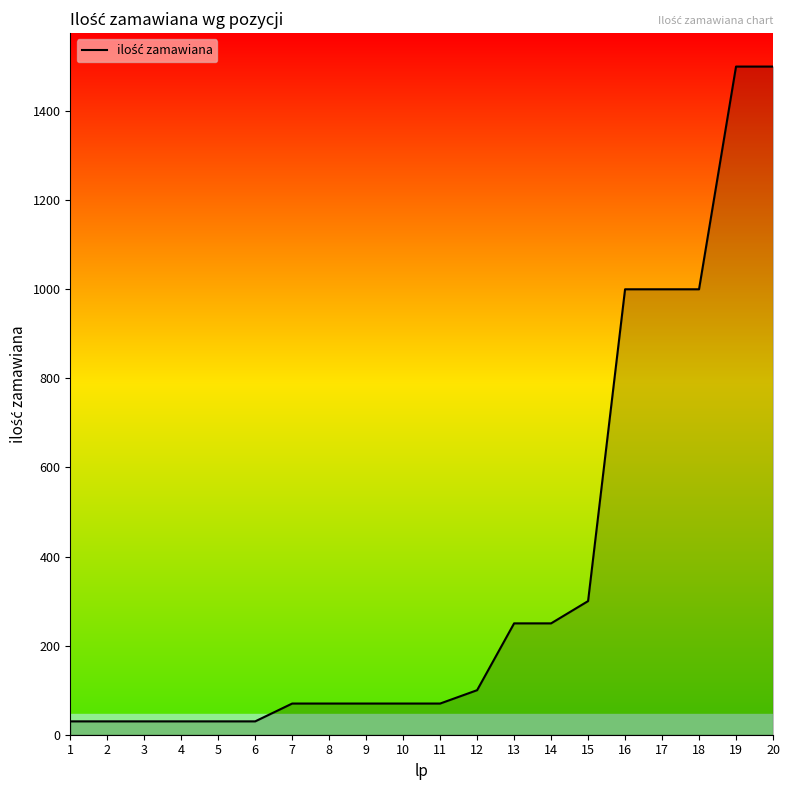

How many lines are shown in the chart?

1